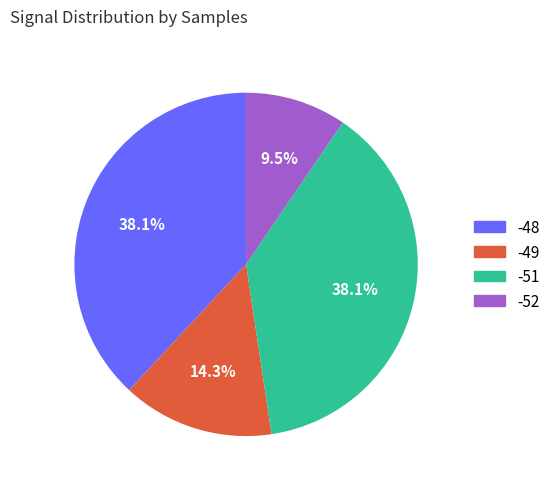

How many slices are in this pie chart?

4